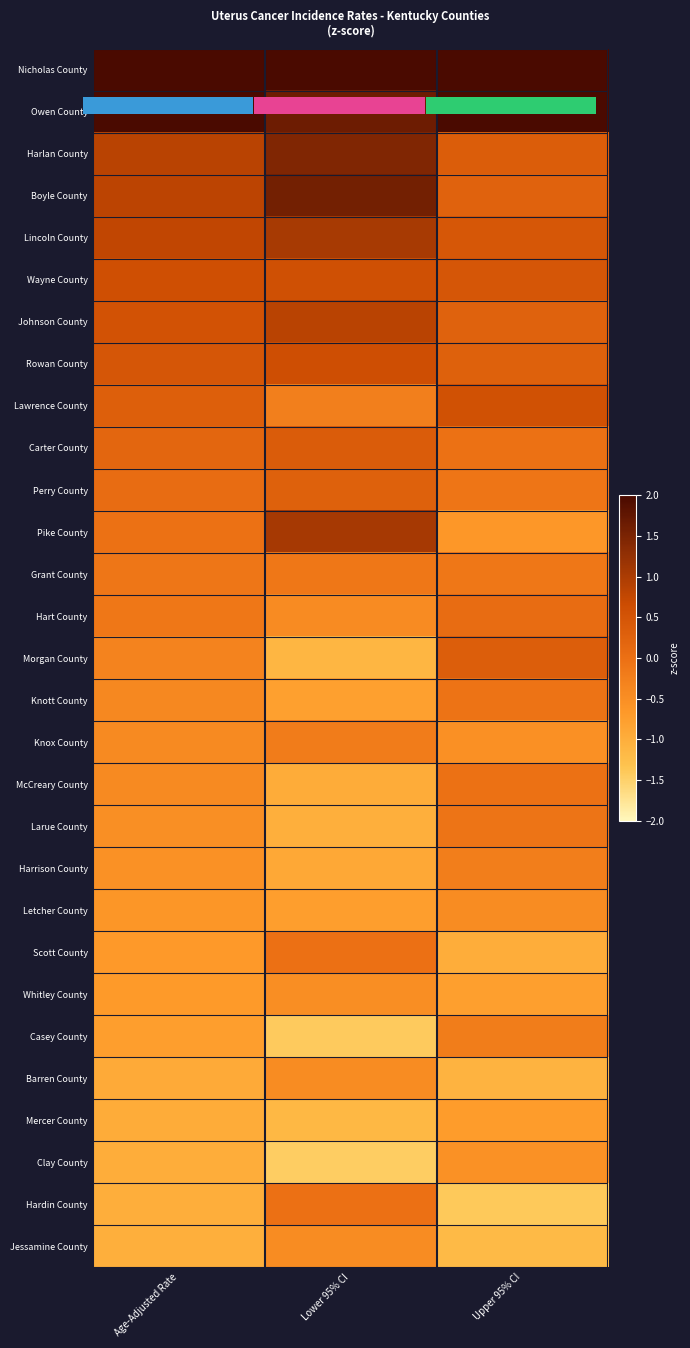

At which category is the sum across all series the highest?

Upper 95% CI